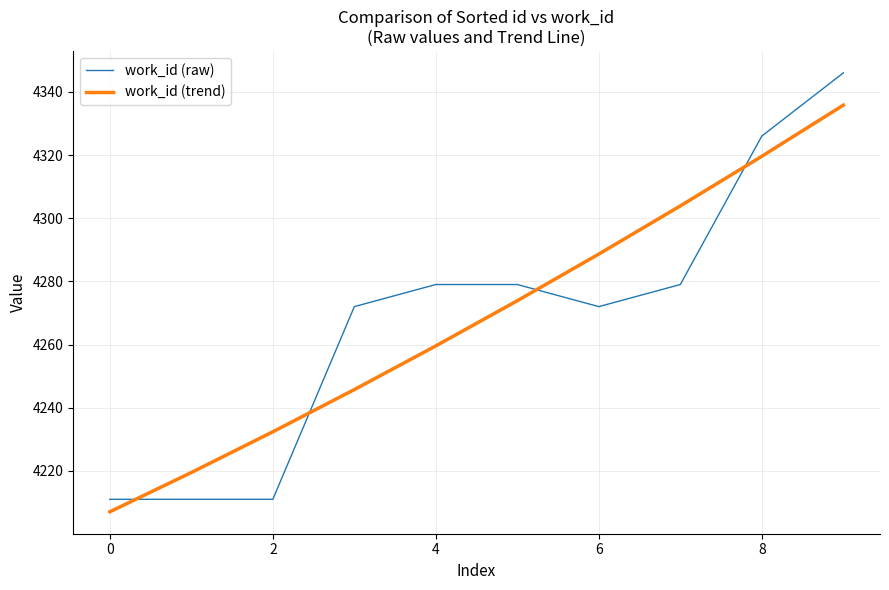

Reading right to left, what are all the values shown in this chart?

work_id (raw): 4346.0	4326.0	4279.0	4272.0	4279.0	4279.0	4272.0	4211.0	4211.0	4211.0
work_id (trend): 4335.8	4319.6	4303.9	4288.6	4273.9	4259.6	4245.7	4232.4	4219.5	4207.1